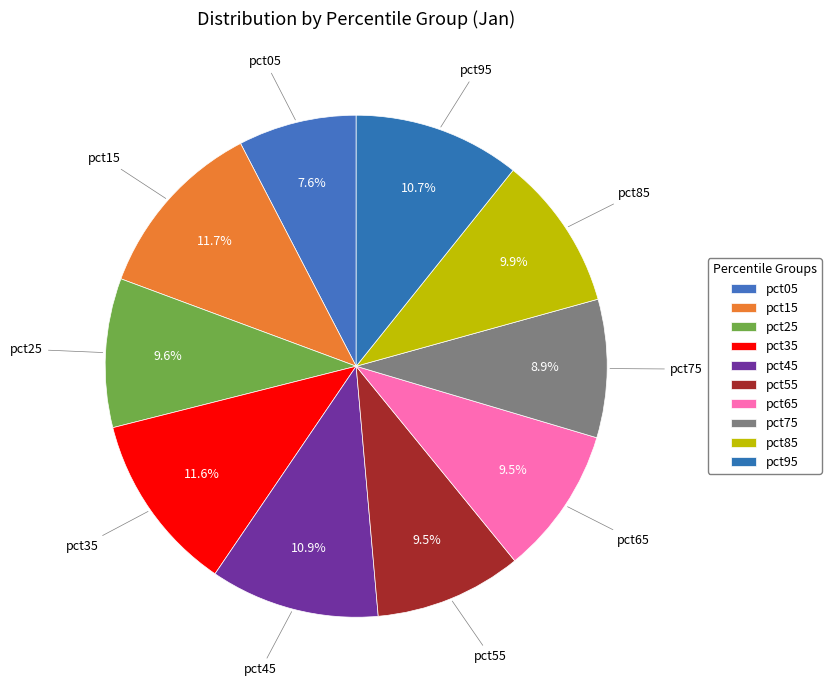

Combined, what portion of the pie is pct15 and pct35?

23.3%